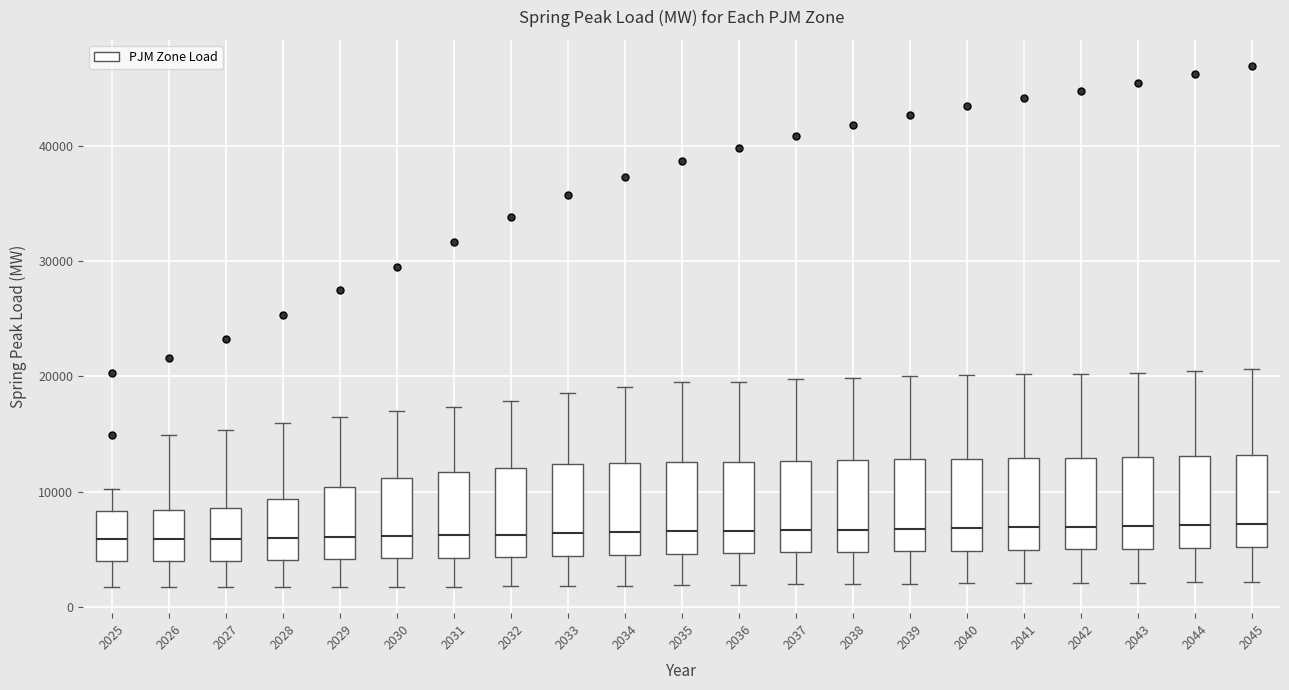

Reading left to right, read every box against the y-axis: the position of its median line, the range the box covers, and the ends of its whiskers. The values are not printed on the chart, so give them approximately, as read against the axis.

2025: median 6000, box 4000 to 8000, whiskers 2000 to 10000
2026: median 6000, box 4000 to 8000, whiskers 2000 to 15000
2027: median 6000, box 4000 to 9000, whiskers 2000 to 15000
2028: median 6000, box 4000 to 9000, whiskers 2000 to 16000
2029: median 6000, box 4000 to 10000, whiskers 2000 to 16000
2030: median 6000, box 4000 to 11000, whiskers 2000 to 17000
2031: median 6000, box 4000 to 12000, whiskers 2000 to 17000
2032: median 6000, box 4000 to 12000, whiskers 2000 to 18000
2033: median 6000, box 4000 to 12000, whiskers 2000 to 19000
2034: median 6000, box 5000 to 13000, whiskers 2000 to 19000
2035: median 7000, box 5000 to 13000, whiskers 2000 to 19000
2036: median 7000, box 5000 to 13000, whiskers 2000 to 20000
2037: median 7000, box 5000 to 13000, whiskers 2000 to 20000
2038: median 7000, box 5000 to 13000, whiskers 2000 to 20000
2039: median 7000, box 5000 to 13000, whiskers 2000 to 20000
2040: median 7000, box 5000 to 13000, whiskers 2000 to 20000
2041: median 7000, box 5000 to 13000, whiskers 2000 to 20000
2042: median 7000, box 5000 to 13000, whiskers 2000 to 20000
2043: median 7000, box 5000 to 13000, whiskers 2000 to 20000
2044: median 7000, box 5000 to 13000, whiskers 2000 to 20000
2045: median 7000, box 5000 to 13000, whiskers 2000 to 21000